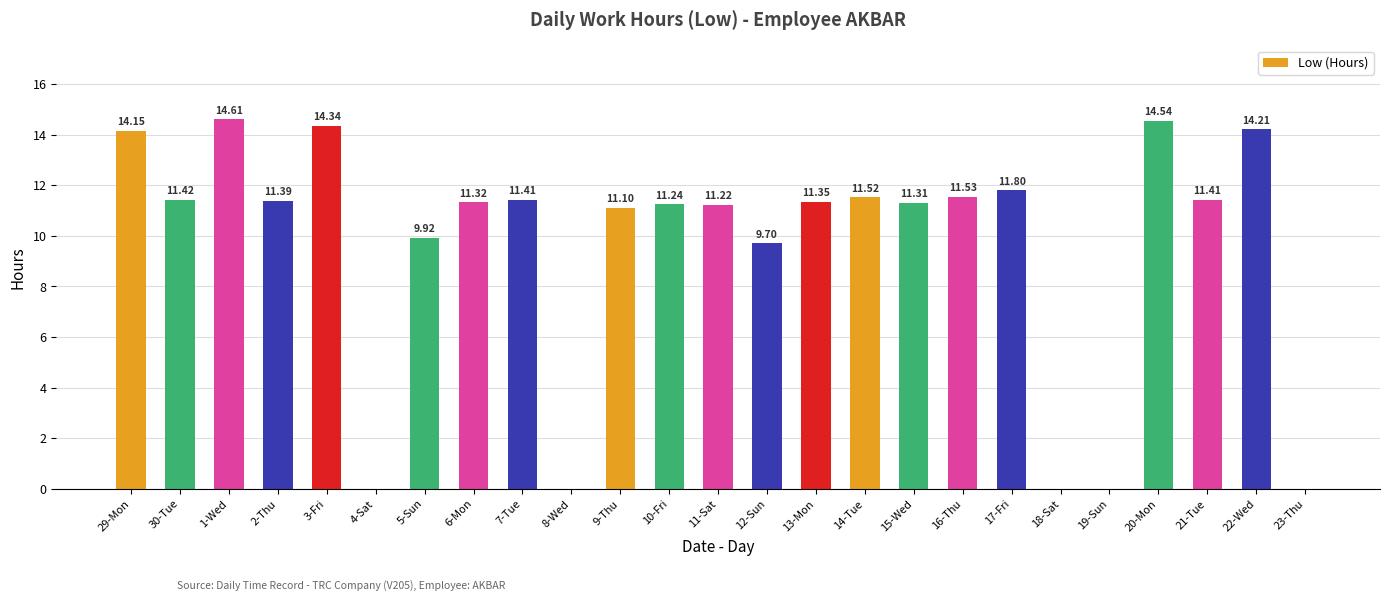

What is the sum of all values?

239.5